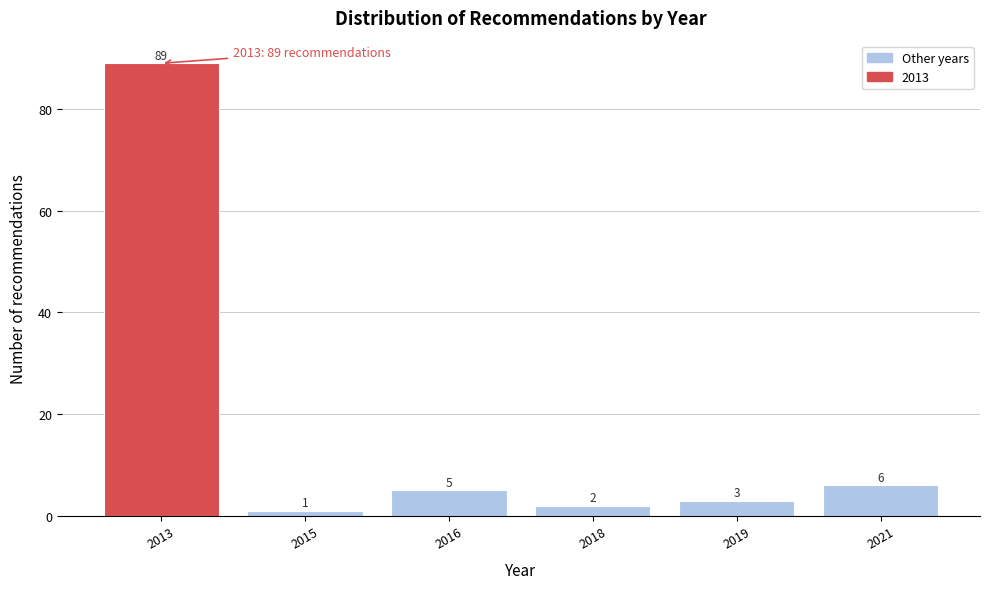

Reading left to right, what are all the values shown in this chart?

89	1	5	2	3	6